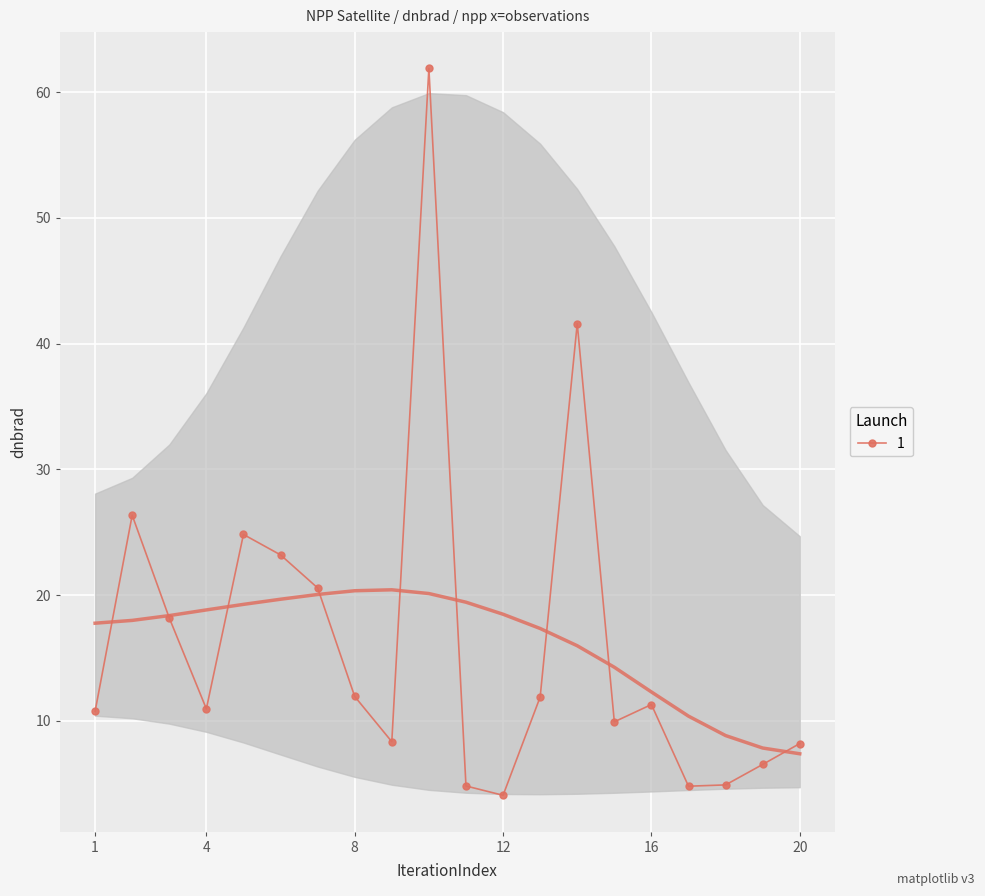

Which label corresponds to the smallest value in the chart?

12